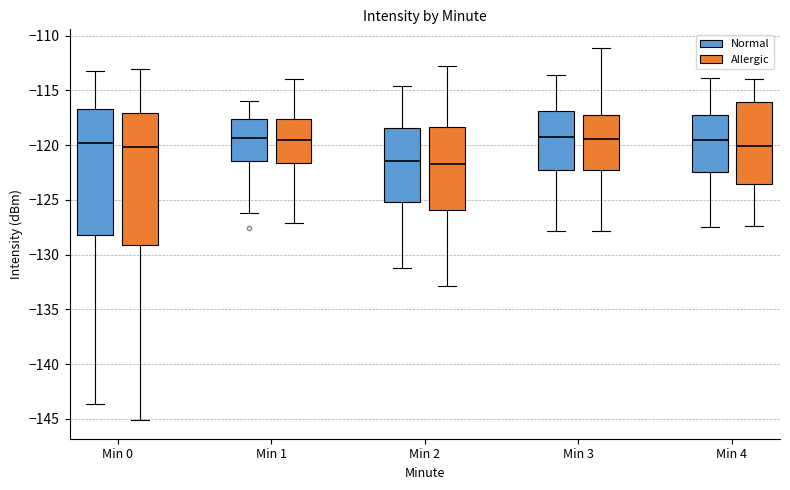

Comparing the boxes themselves (not the whiskers), which one is the tallest?

Min 0 (Allergic)